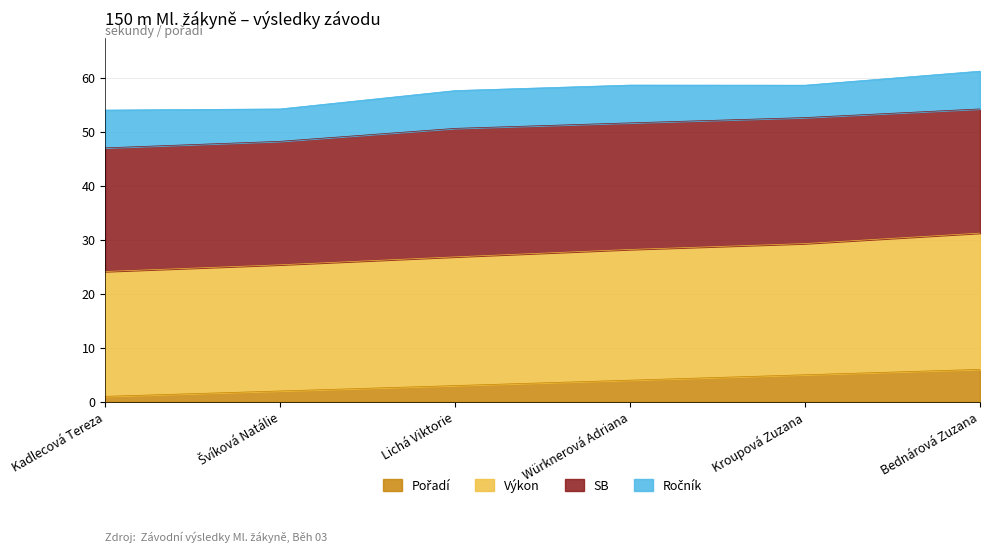

True or false: Pořadí has more than 2 interior local peaks.

False